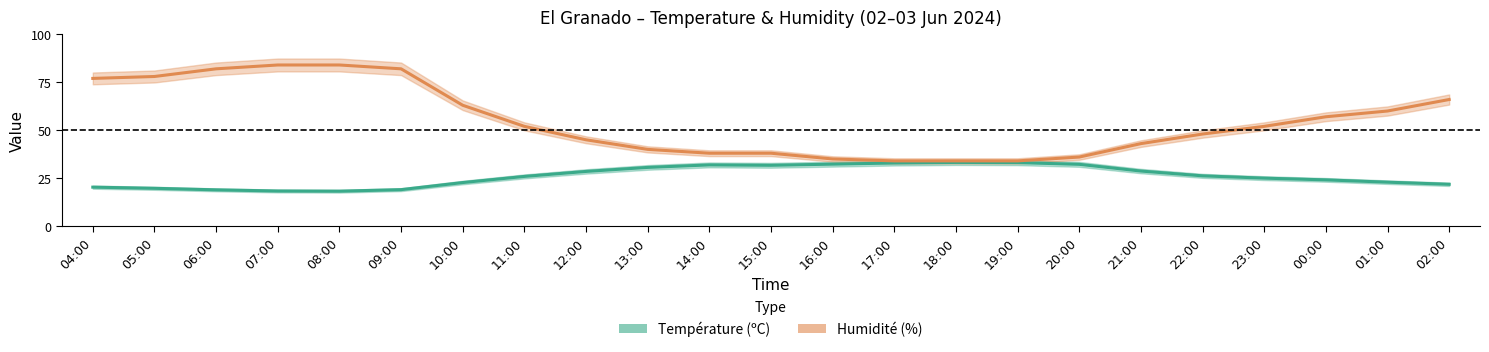

What is the value of the Humidité (%) point at the 9th from the left?

45.0